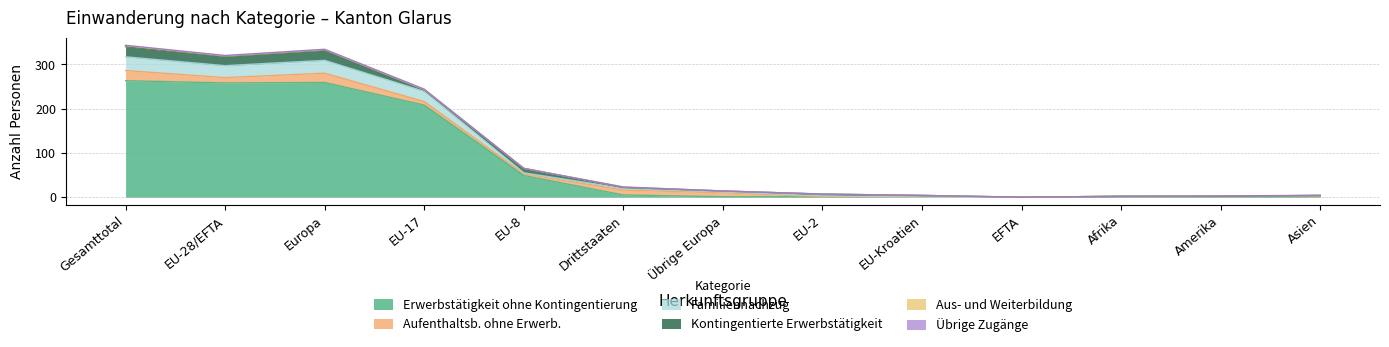

At which category does Familiennachzug reach its first local peak?

Europa